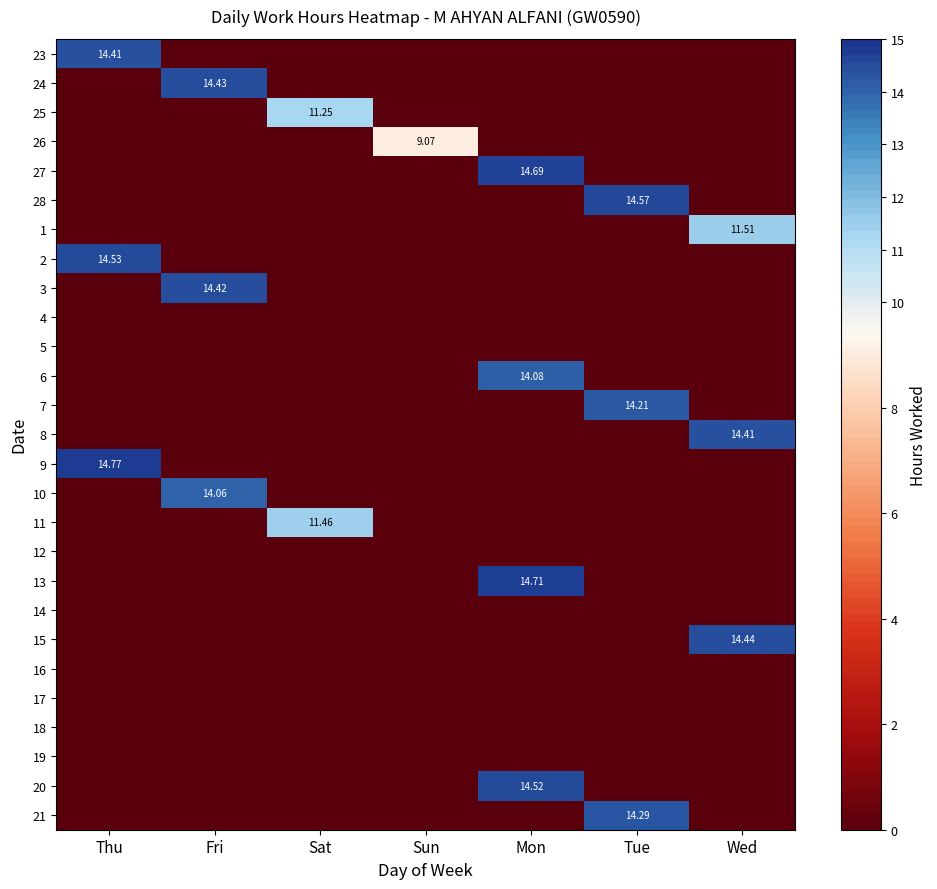

Which label corresponds to the largest value in the chart?

Thu